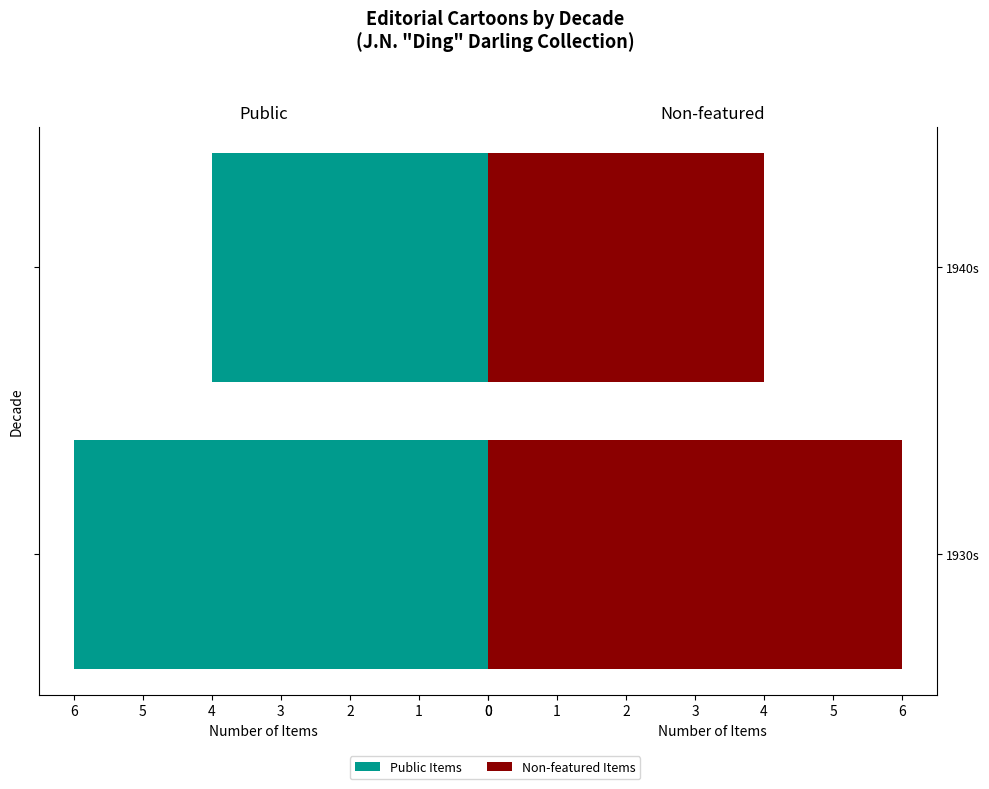

Reading left to right, transcribe all the data shown in this chart.

Public Items: -6	-4
Non-featured Items: 6	4